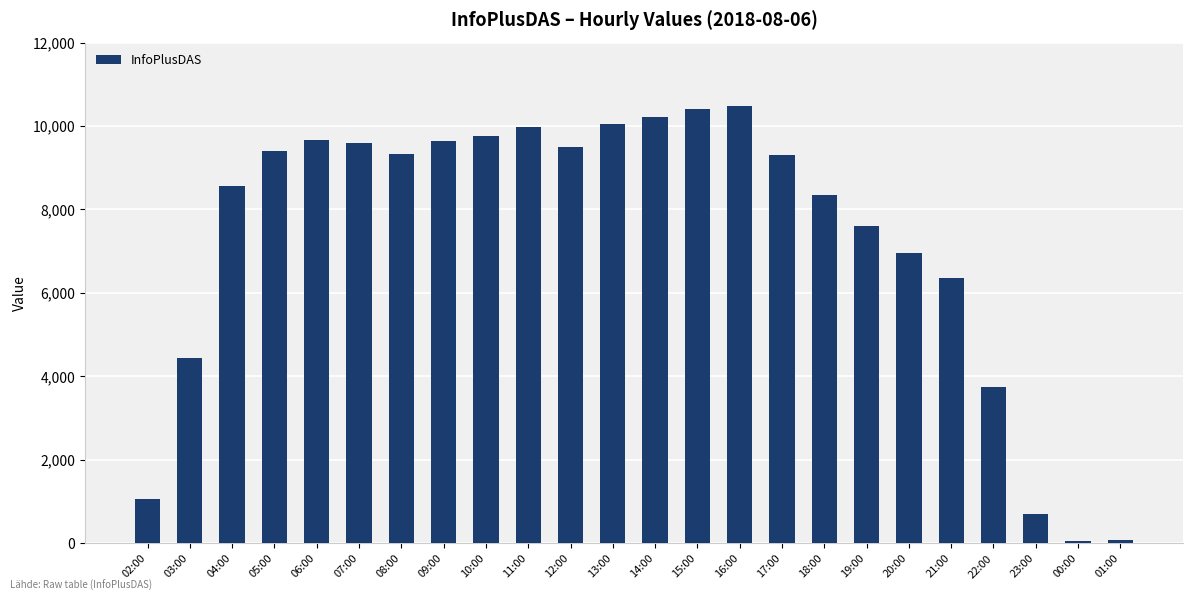

What position from the left is 22:00?

21